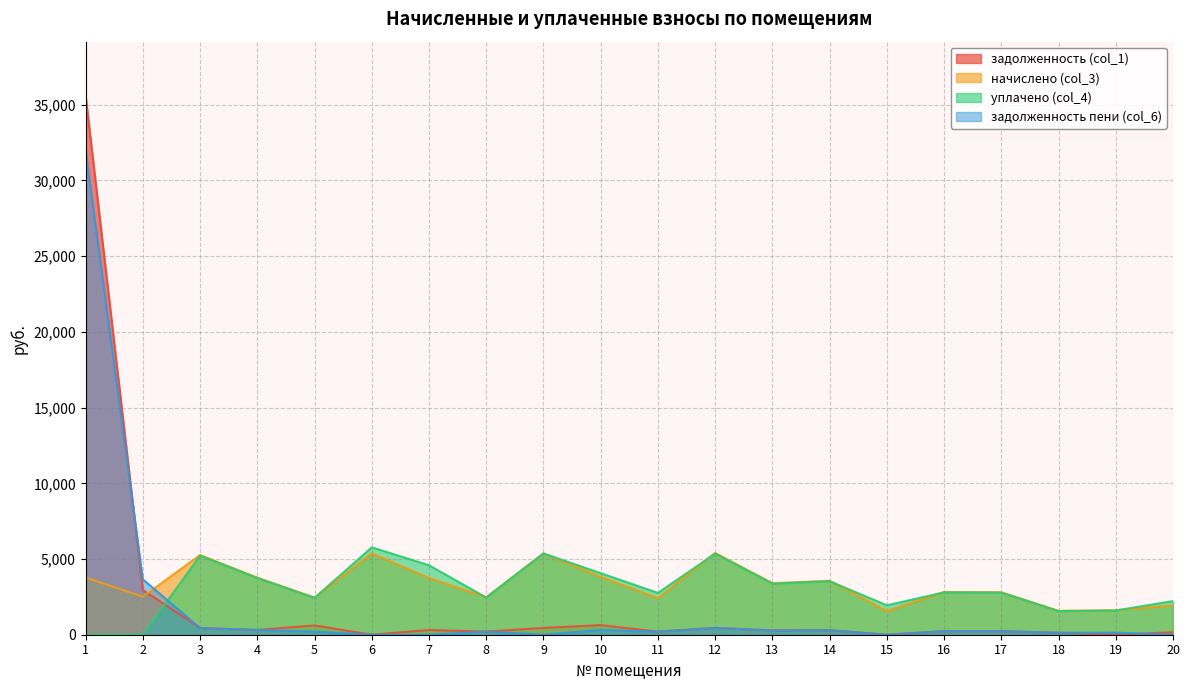

True or false: начислено (col_3) and задолженность (col_1) intersect in this chart.

True